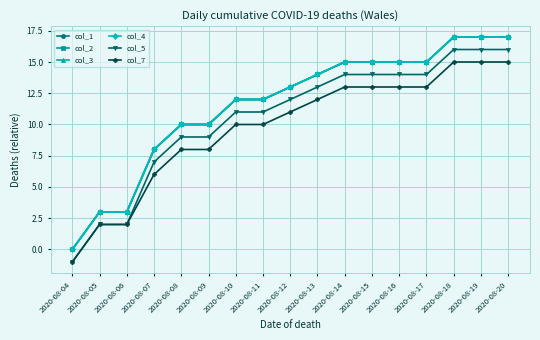

What is the difference between the highest and lowest values at 2020-08-19?

2